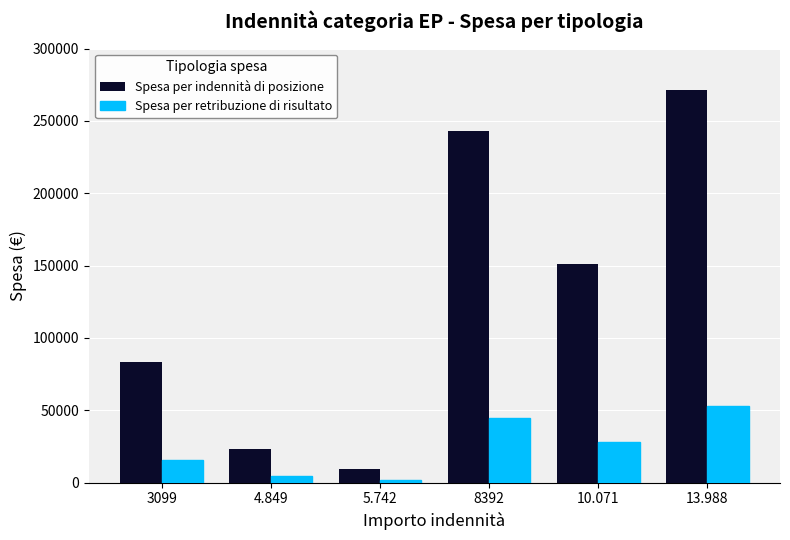

At how many categories does at least one series exceed 269663?

1